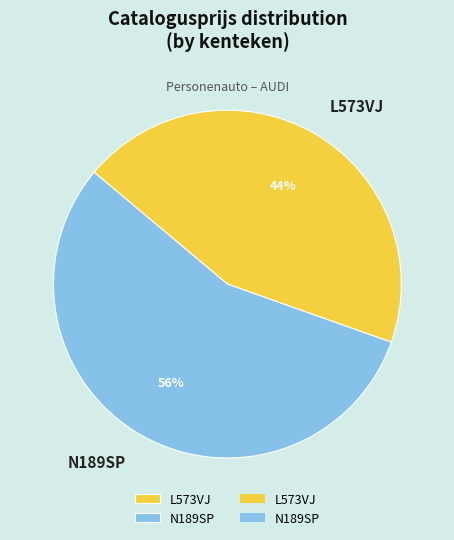

Do L573VJ and N189SP together represent more than half of the pie?

Yes